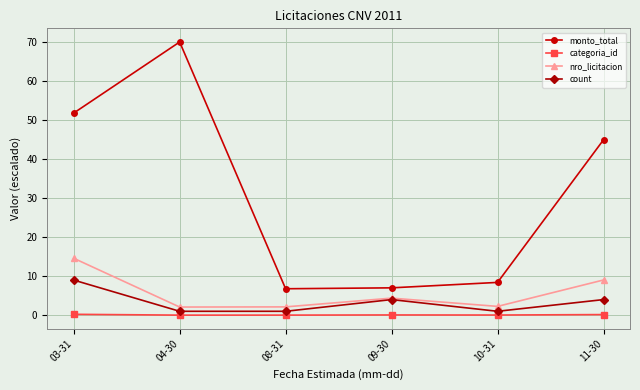

What value does the monto_total series have at 09-30?

7.0